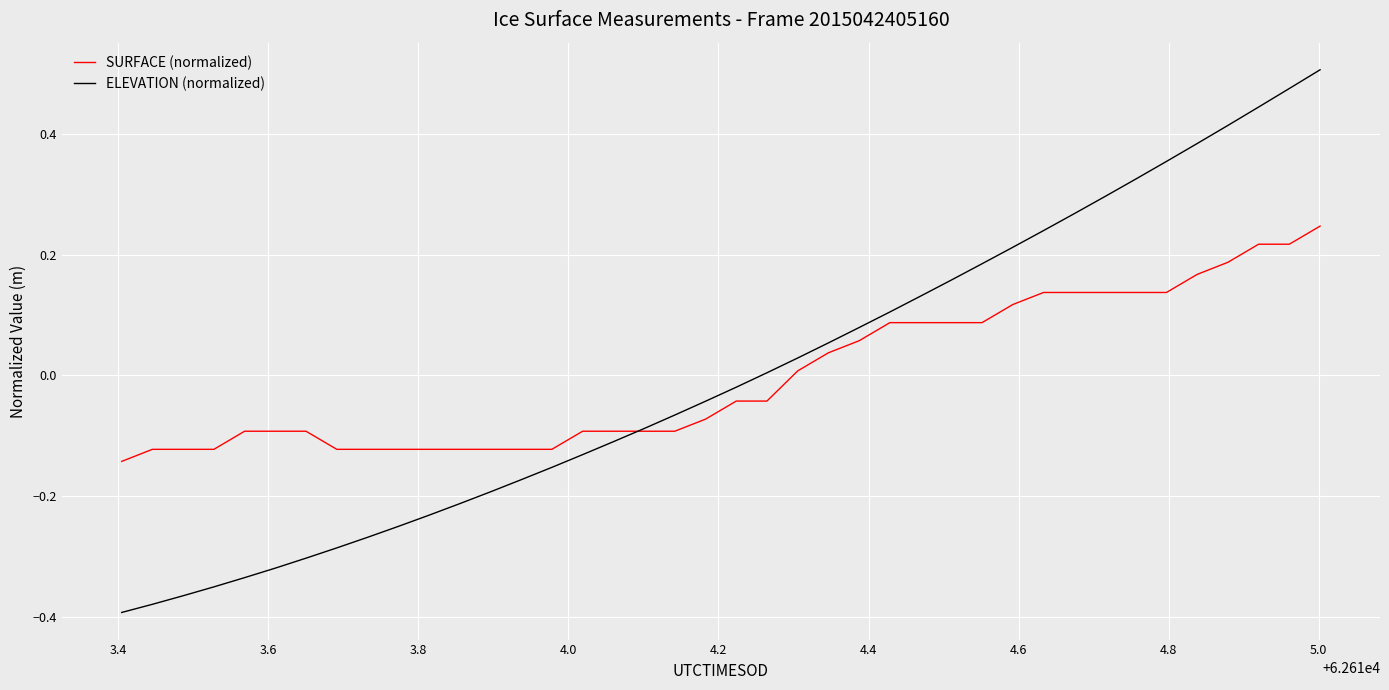

Rank the series by their maximum value, from highest to lowest.

ELEVATION (normalized), SURFACE (normalized)